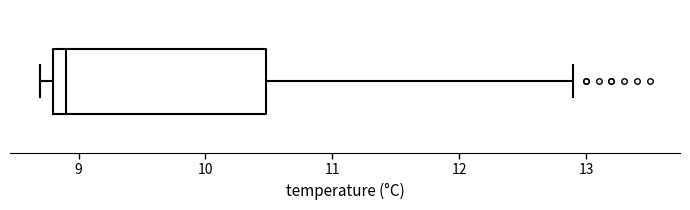

Where does the right whisker of the box end on the x-axis? The values are not printed on the chart, so give them approximately, as read against the axis.

12.9